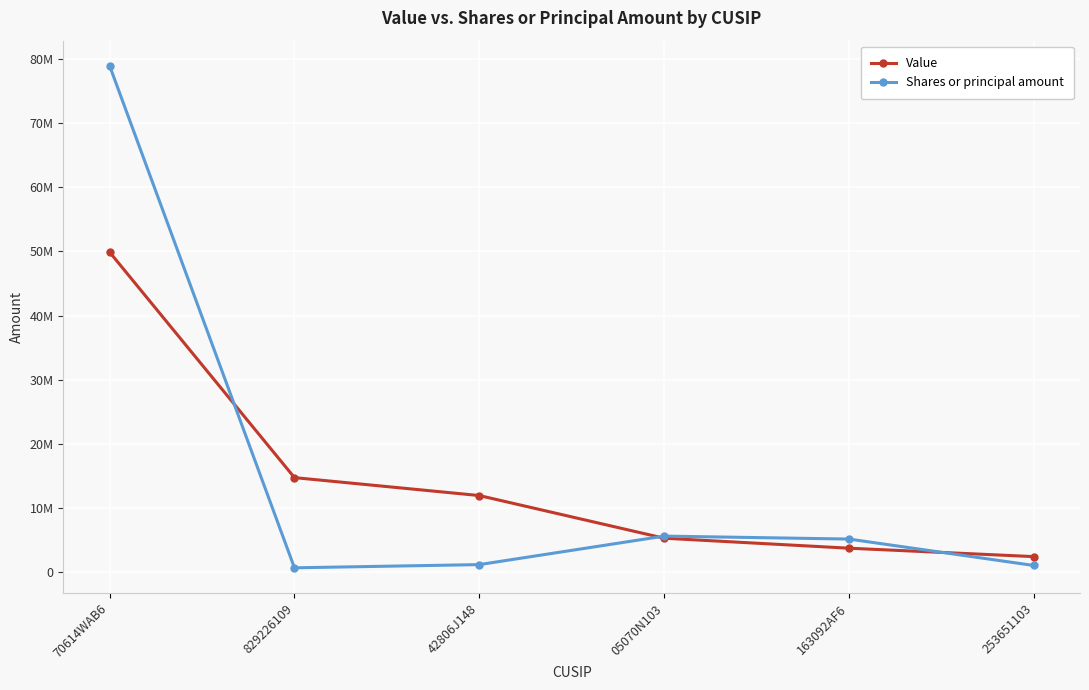

Does the chart have visible grid lines?

Yes